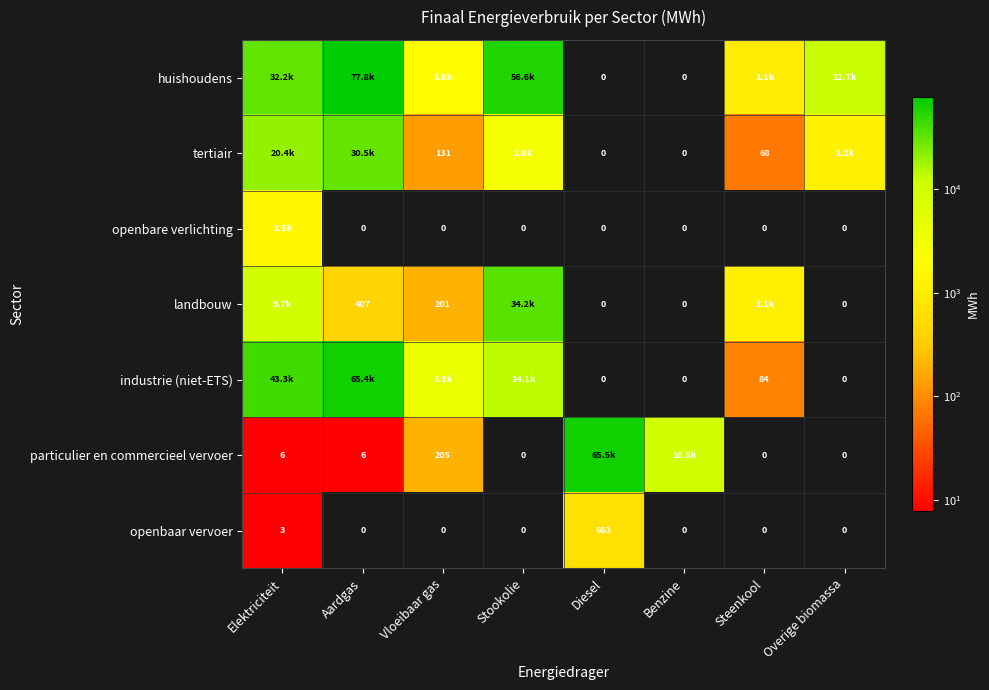

Is it true that landbouw equals 279.0 at Aardgas?

False